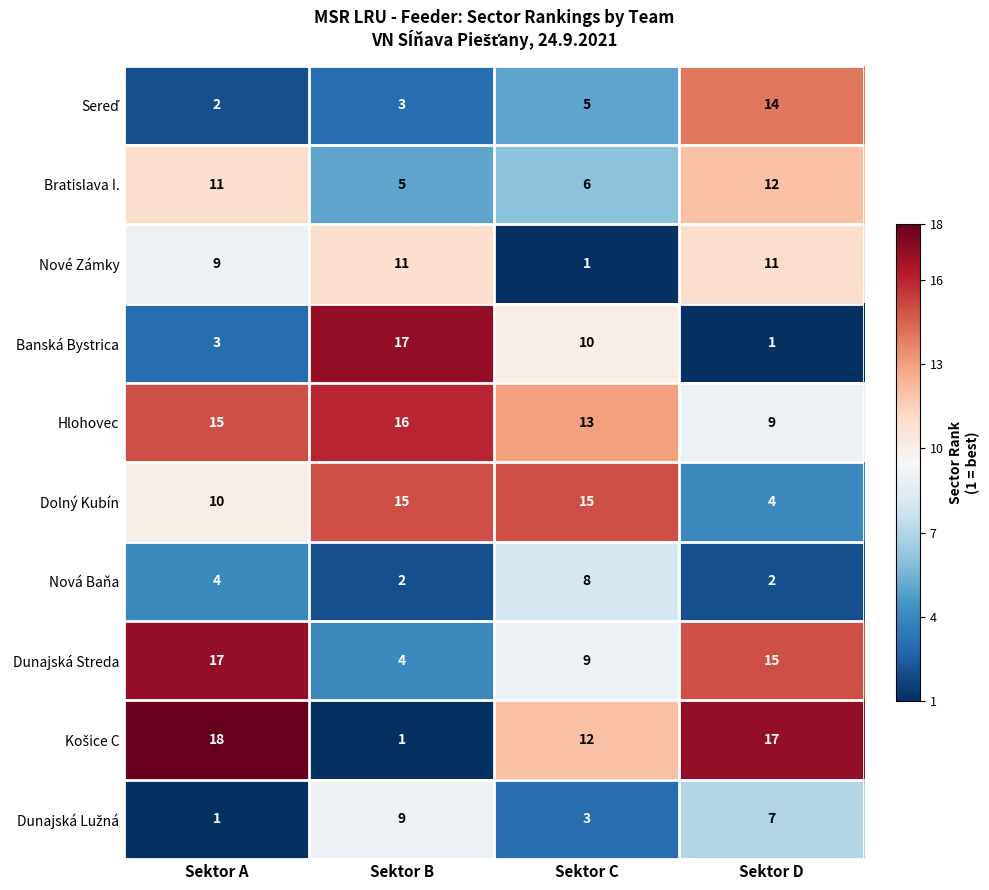

Read the Banská Bystrica value at Sektor C, to the nearest 5.

10